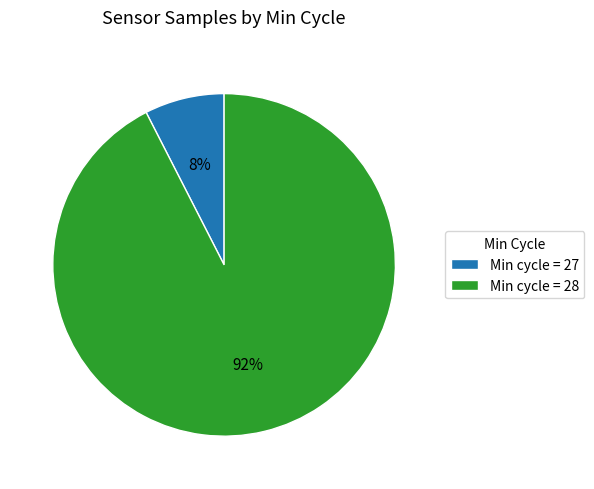

What is the majority slice?

Min cycle = 28